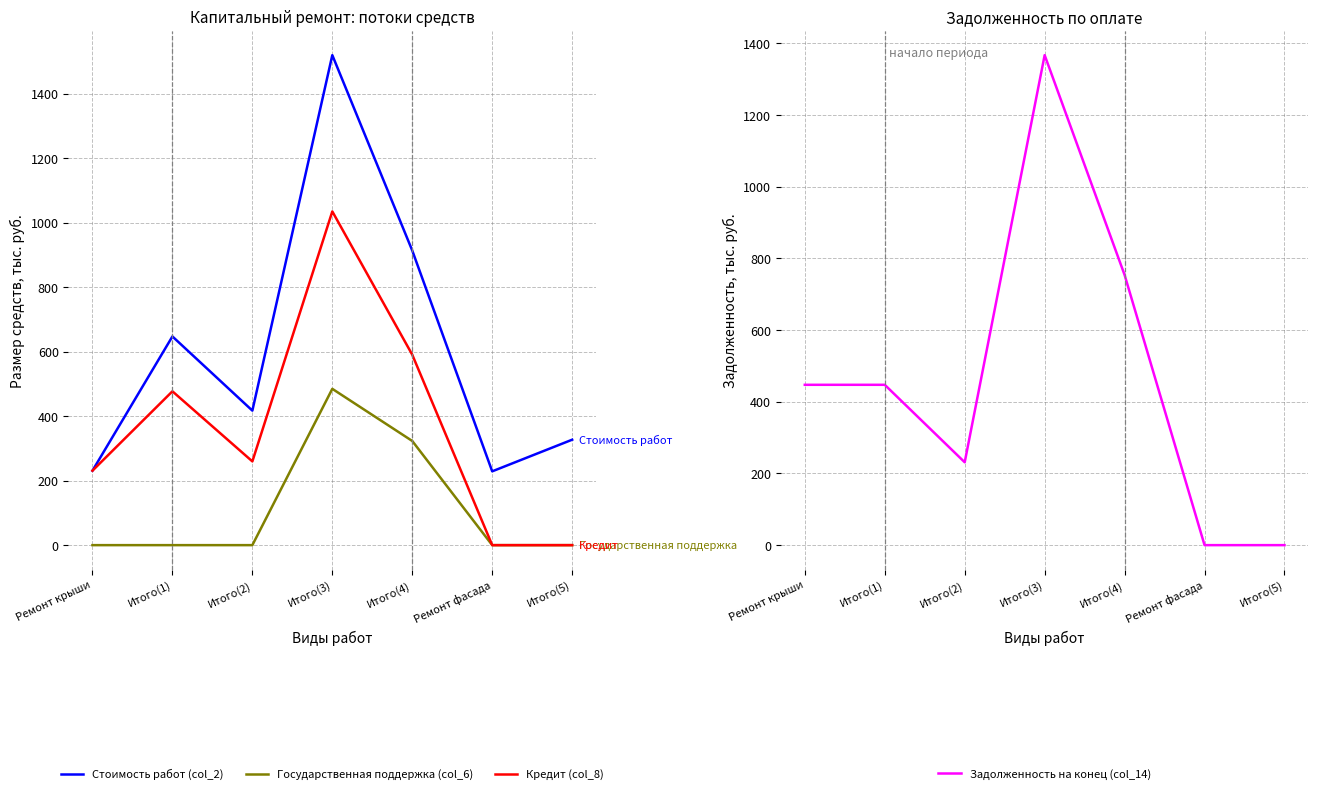

Between Итого(2) and Ремонт фасада, which is larger?

Итого(2)